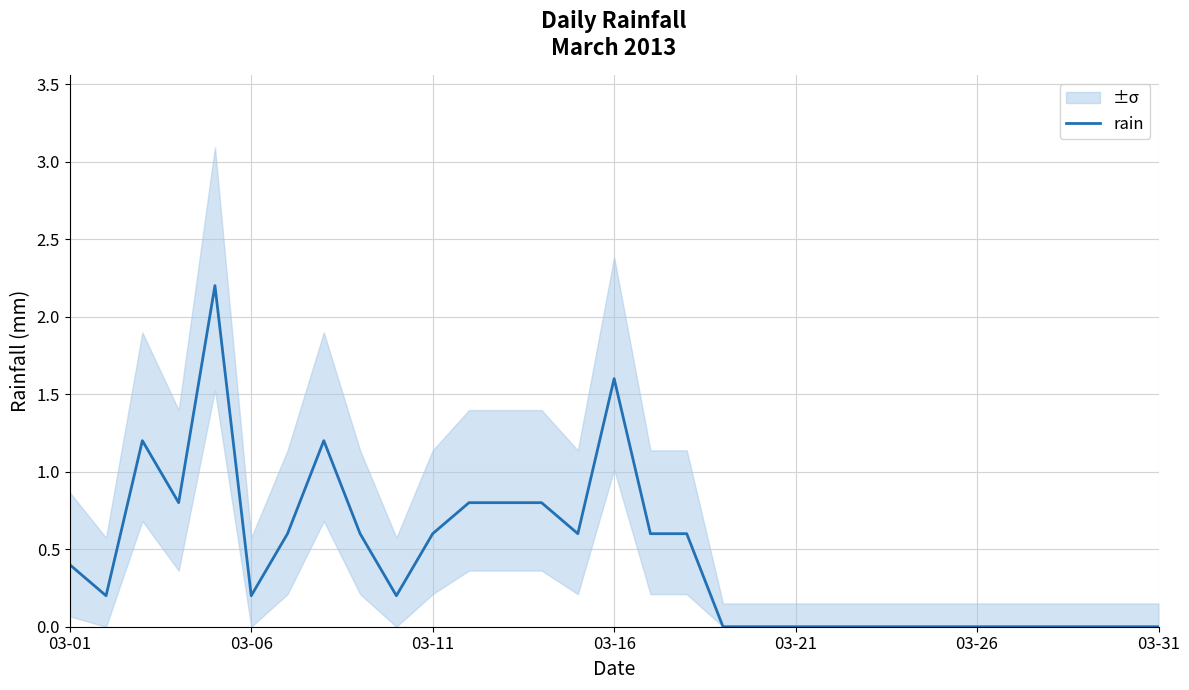

How many data points does each series have?

31